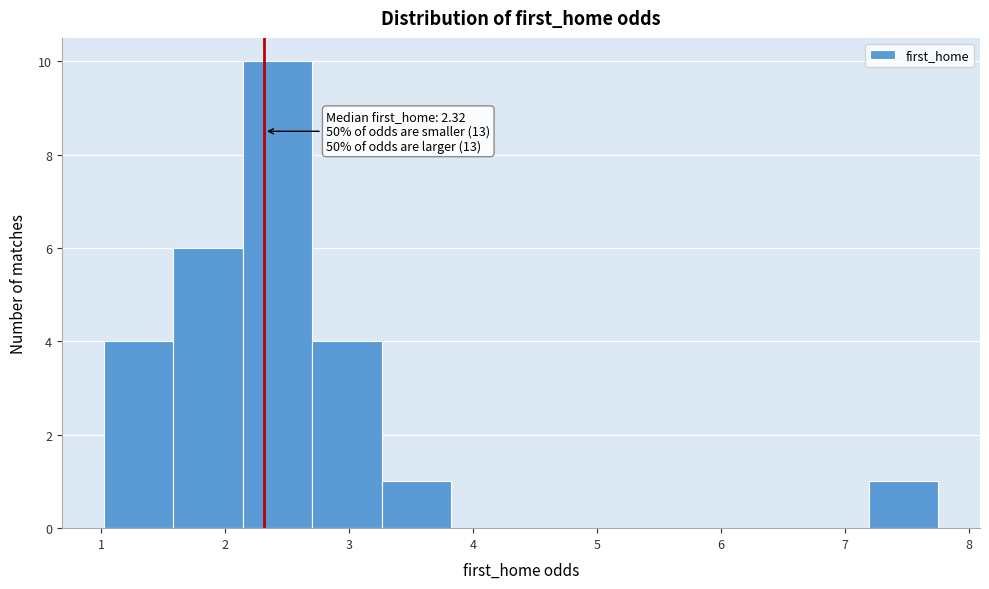

Over which range of the x-axis is the bar tallest?

2.1 to 2.7